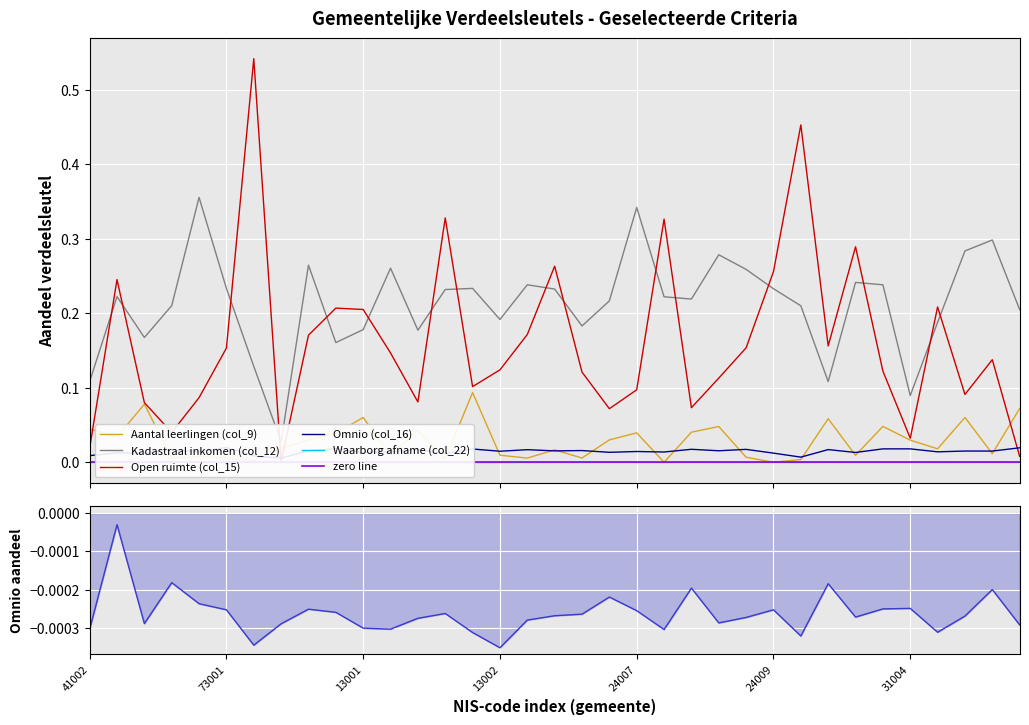

True or false: Omnio (col_16) and Kadastraal inkomen (col_12) intersect in this chart.

False